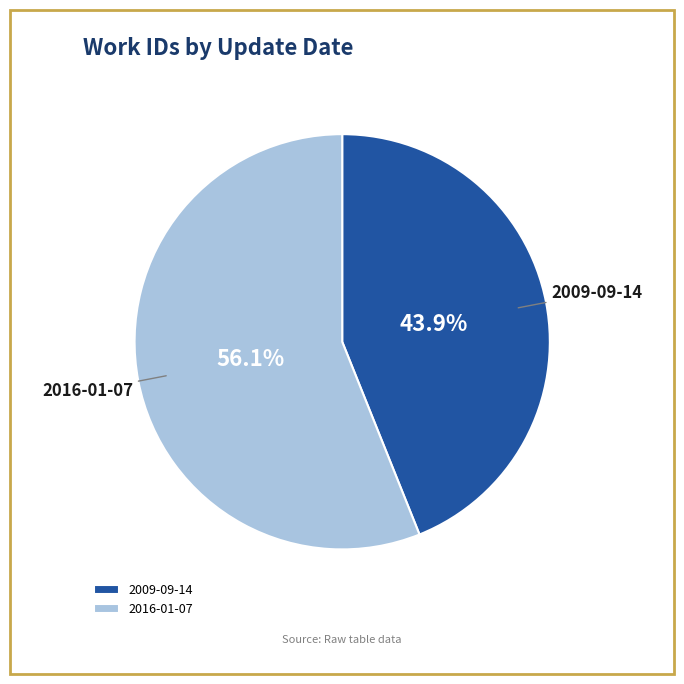

Count the number of slices in the pie.

2